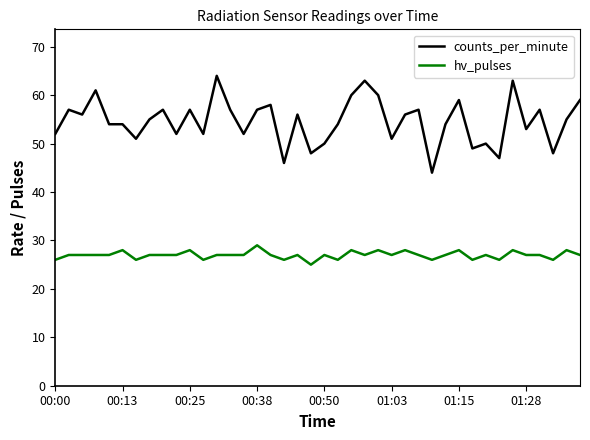

True or false: counts_per_minute has more than 1 points higher than both neighbors.

True